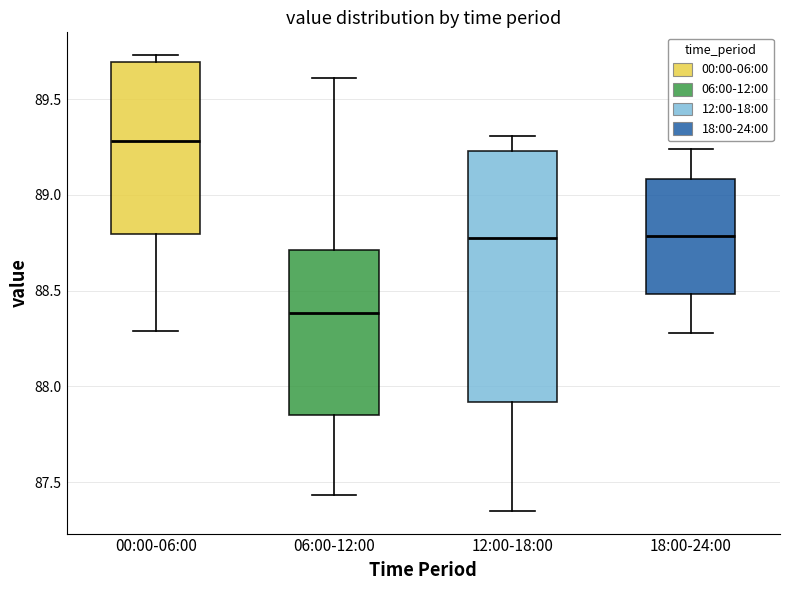

Which box has the highest median line?

00:00-06:00